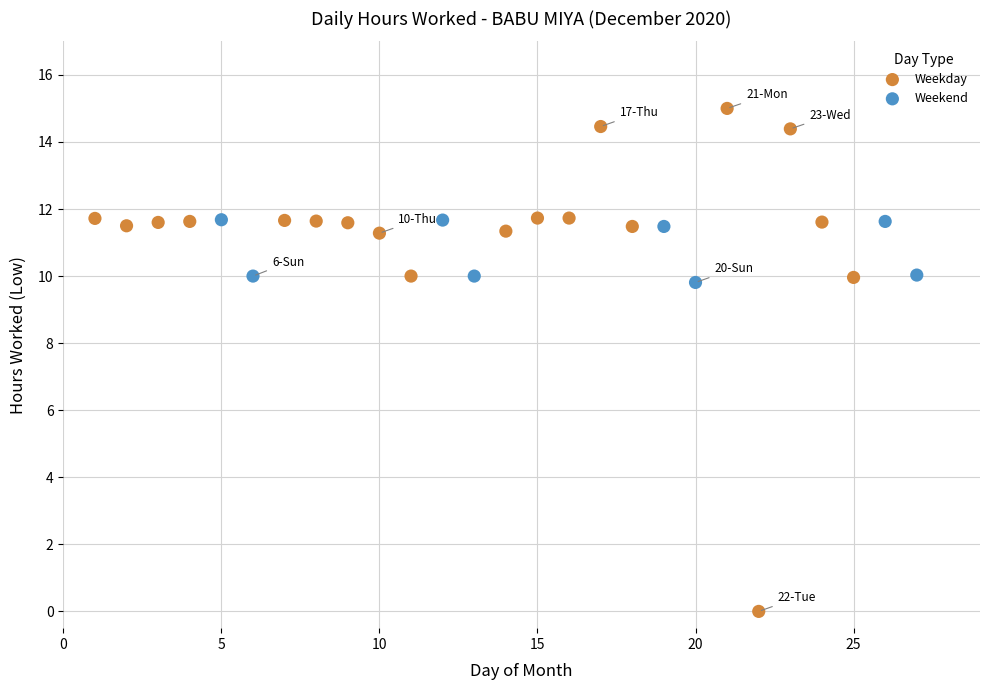

Which series reaches the maximum Y coordinate?

Weekday